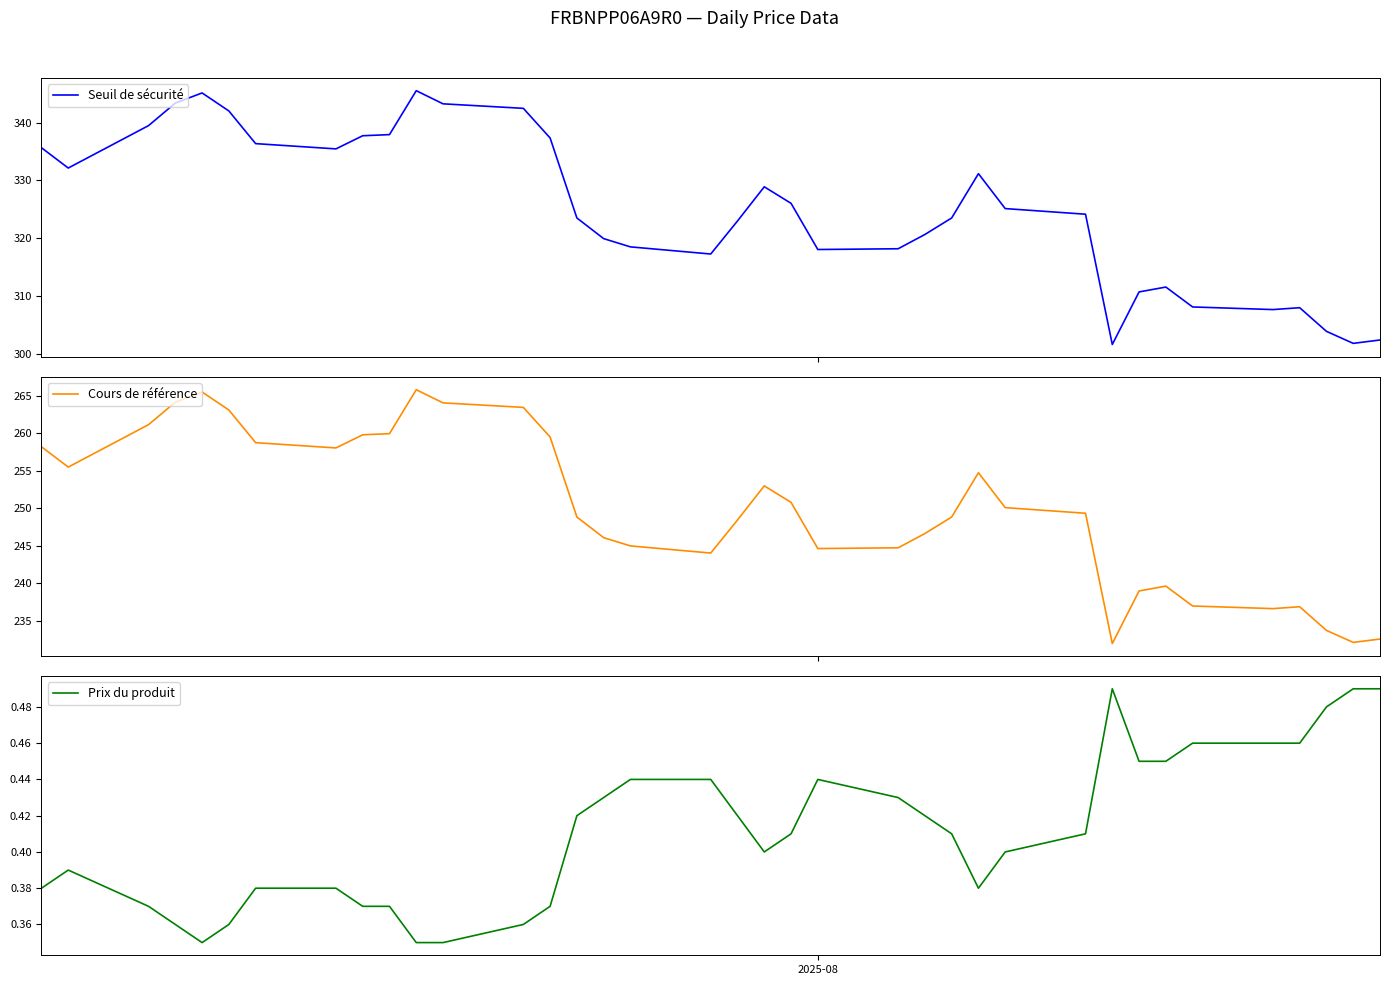

True or false: Seuil de sécurité and Prix du produit cross at least once.

False